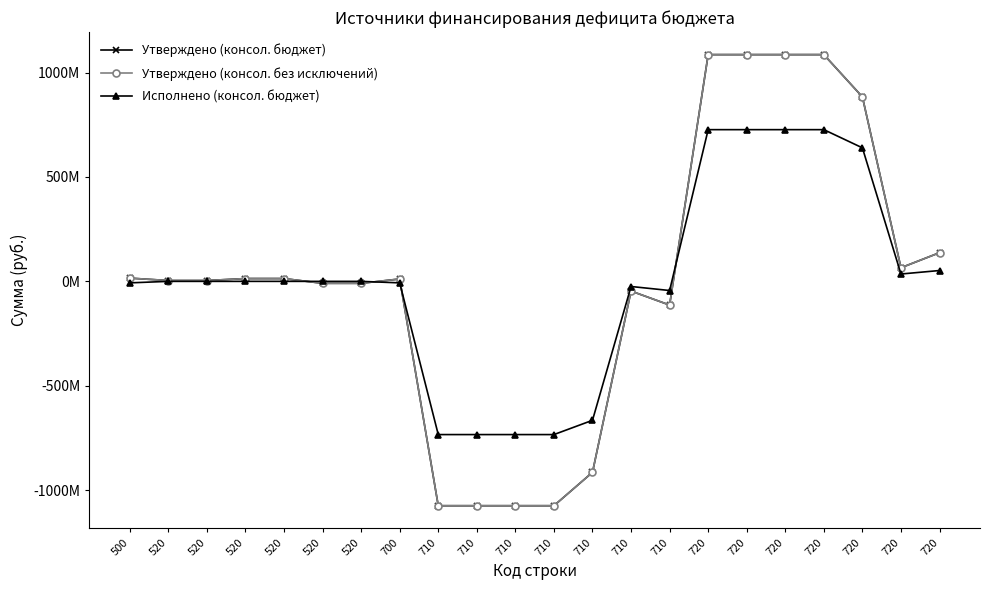

Which category has the lowest value in the Утверждено (консол. бюджет) series?

710